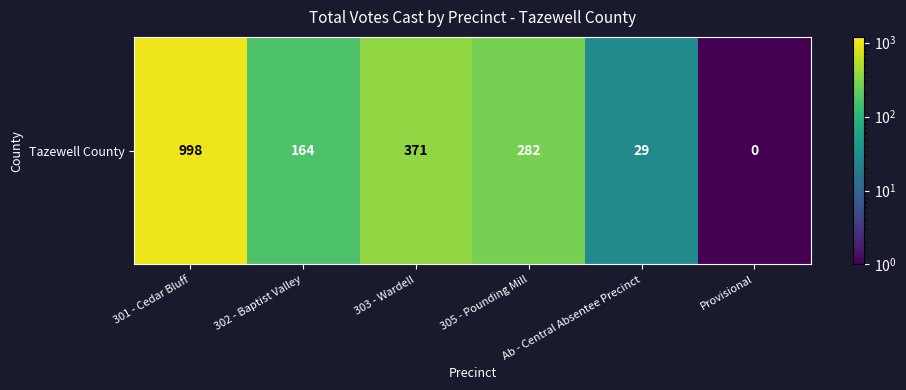

Reading right to left, transcribe all the data shown in this chart.

Provisional=0.5	Ab - Central Absentee Precinct=29.0	305 - Pounding Mill=282.0	303 - Wardell=371.0	302 - Baptist Valley=164.0	301 - Cedar Bluff=998.0